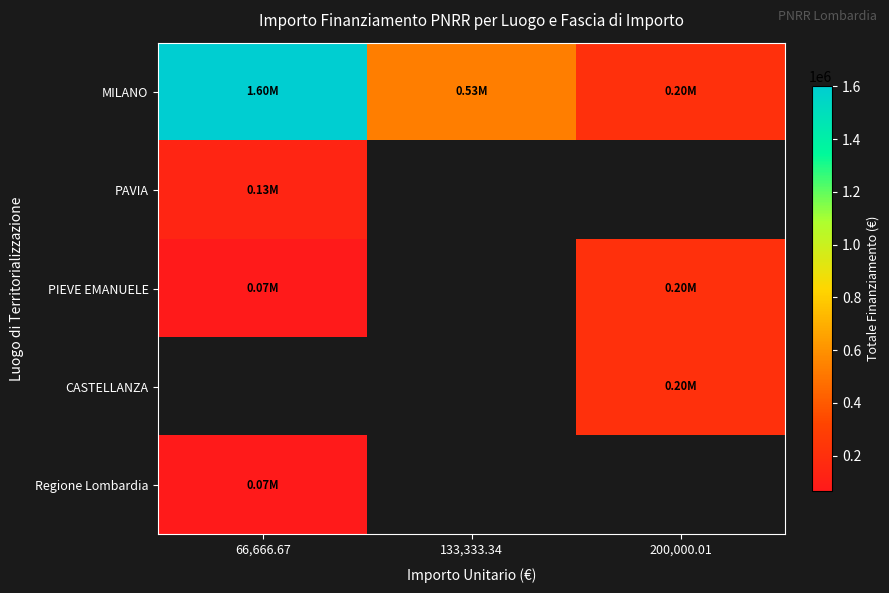

At how many categories does at least one series exceed 1487566?

1